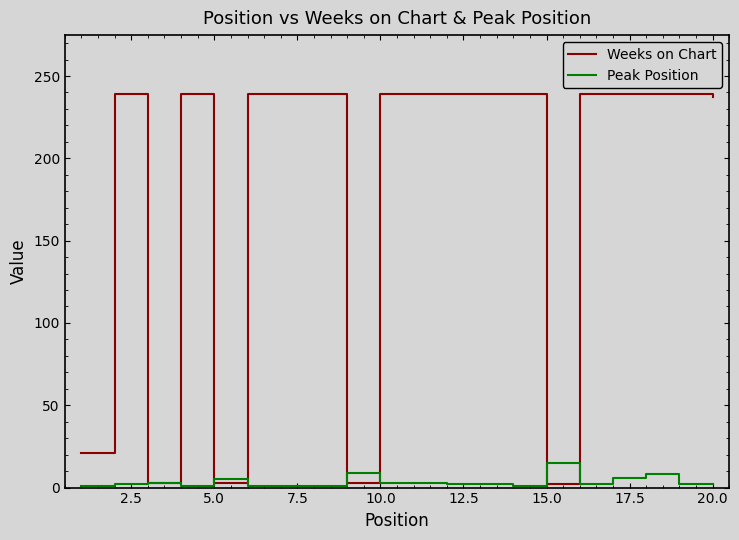

Is this an area chart (filled region under the line)?

No